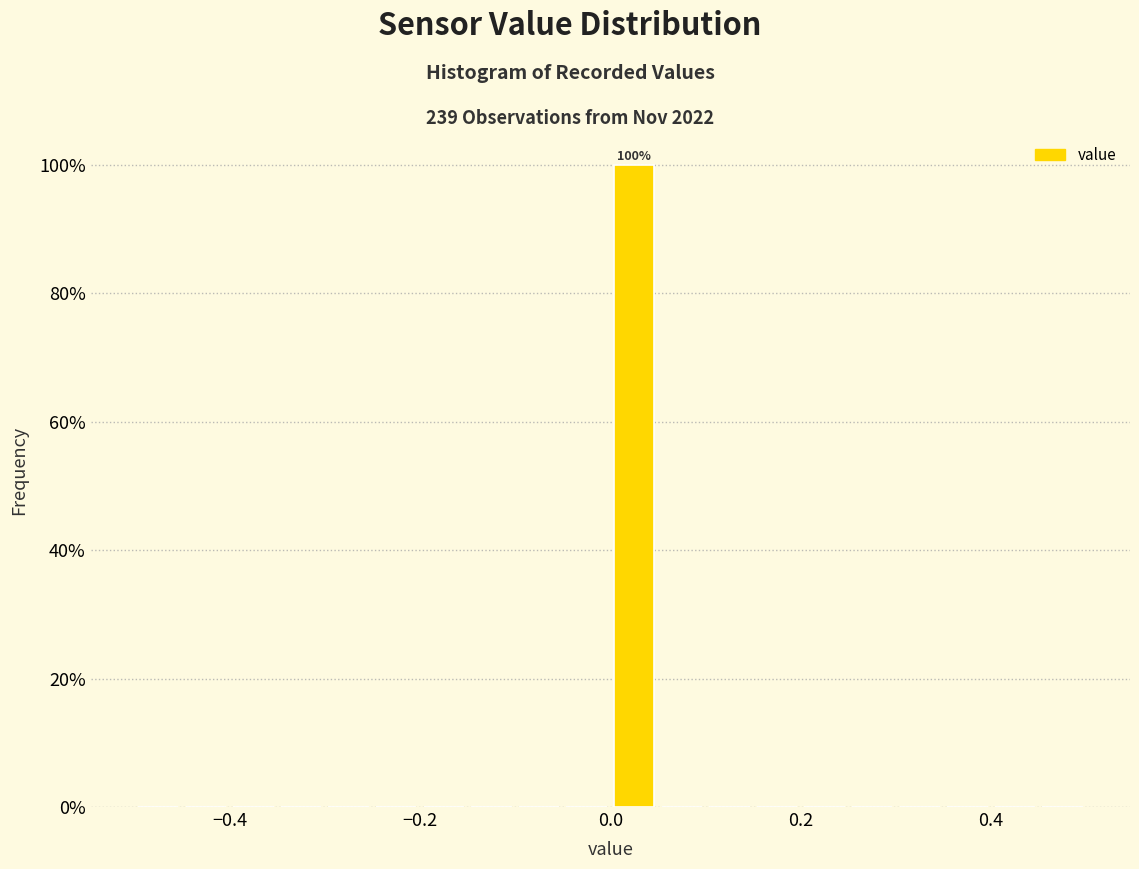

Read against the x-axis, roughly where is the centre of the tallest bar?

0.02